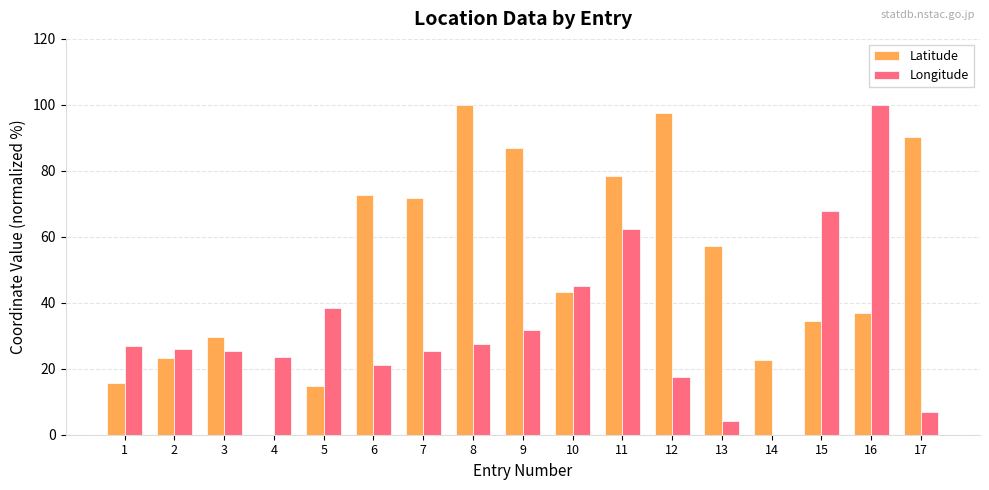

At which label does Latitude reach its peak?

8